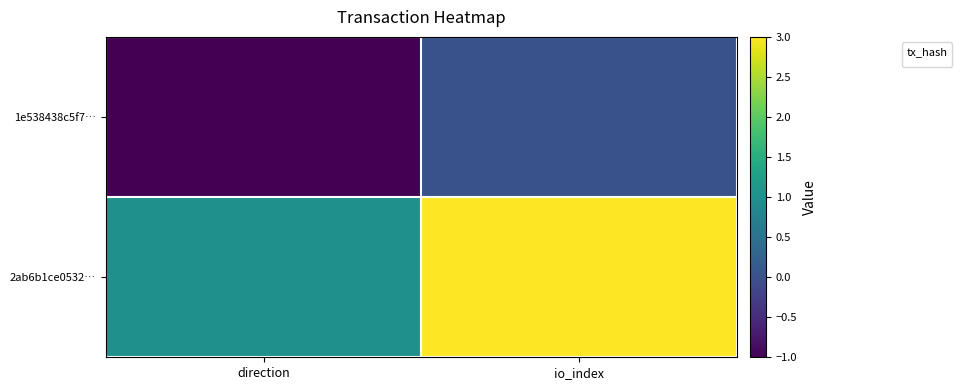

Reading left to right, transcribe all the data shown in this chart.

direction=1	io_index=3